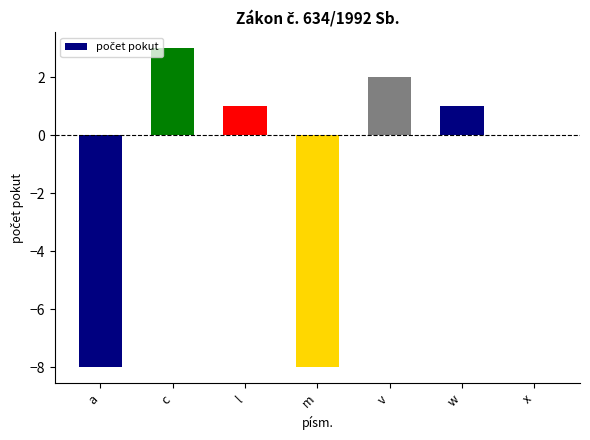

What is the change in value from a to c?

+11